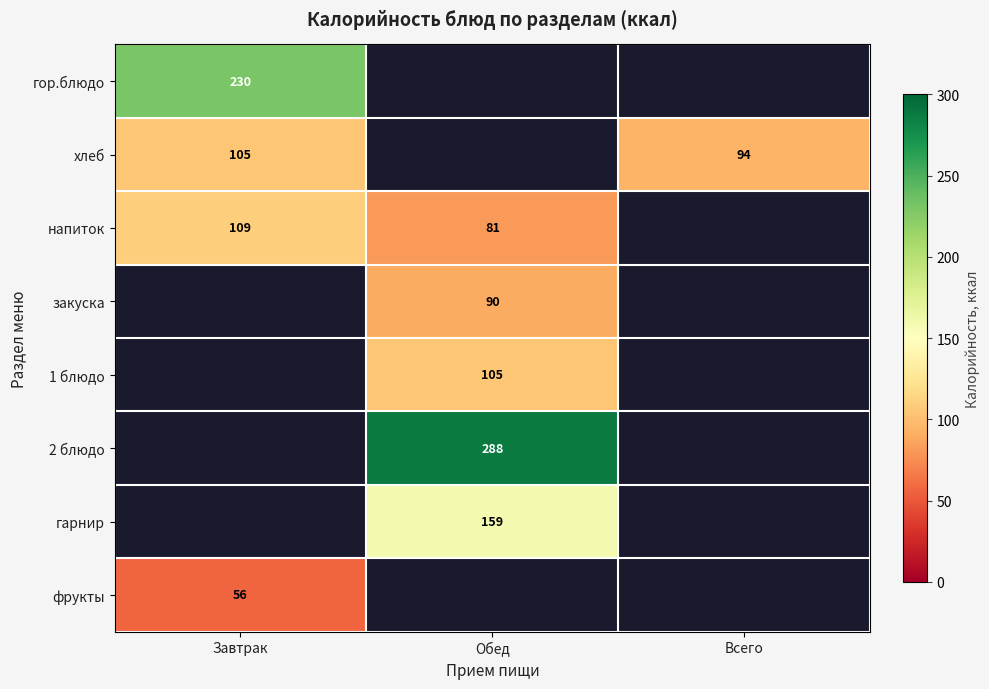

What is the spread (max minus min) of values at Завтрак?

173.6